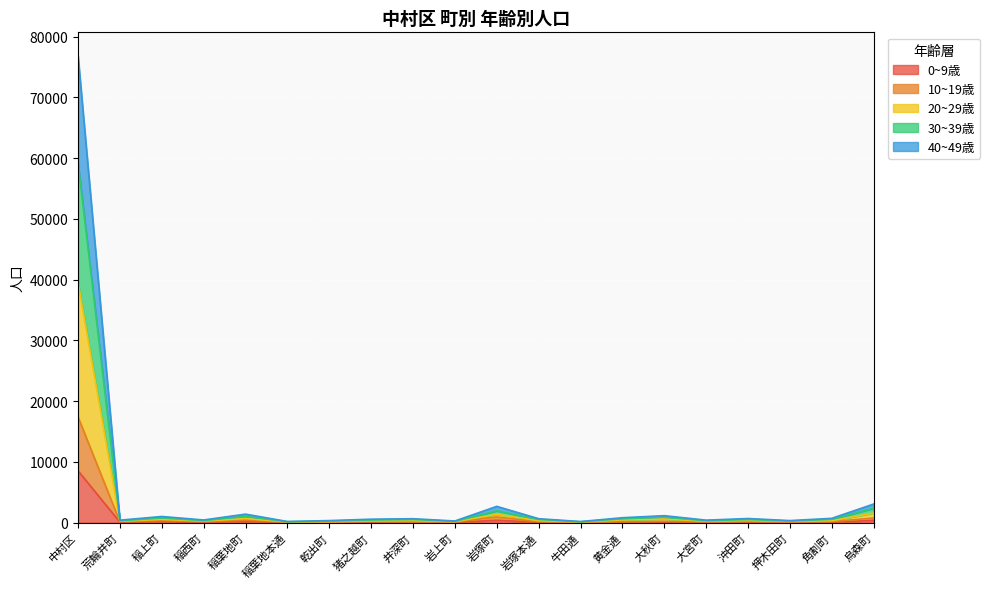

What are all the series names shown in the legend?

0~9歳, 10~19歳, 20~29歳, 30~39歳, 40~49歳